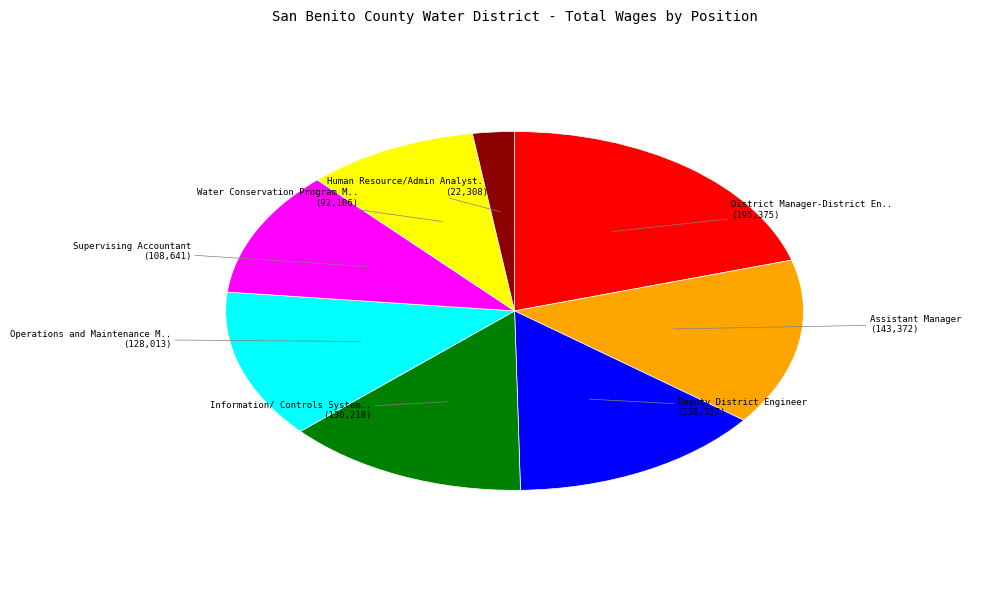

Is there any slice that represents more than half of the pie?

No